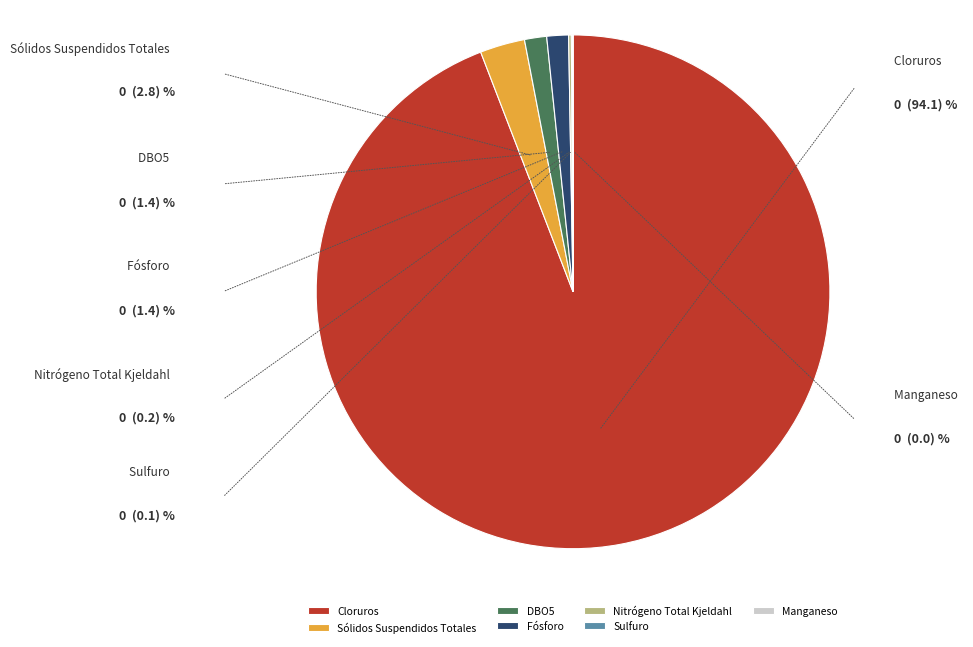

How many segments does this pie chart have?

7